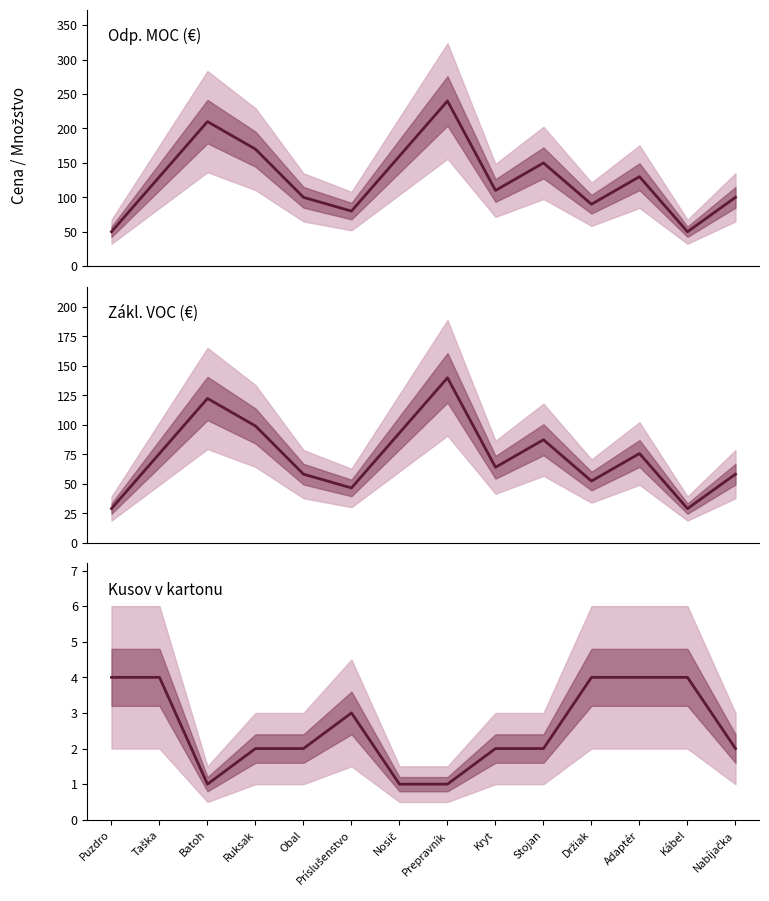

How many data points does each series have?

14